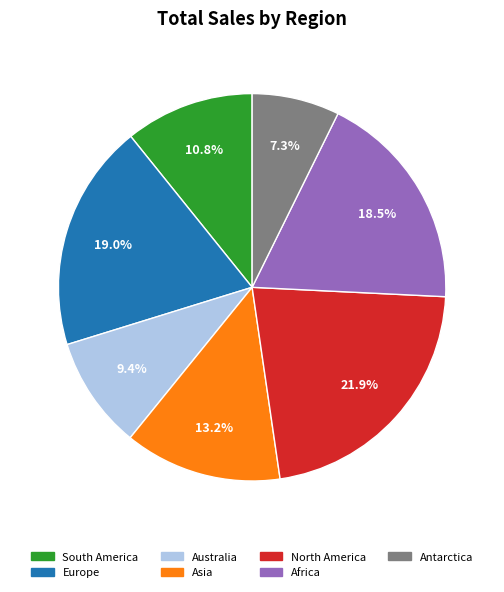

Approximately how many times larger is the value at Australia compared to South America?

0.9